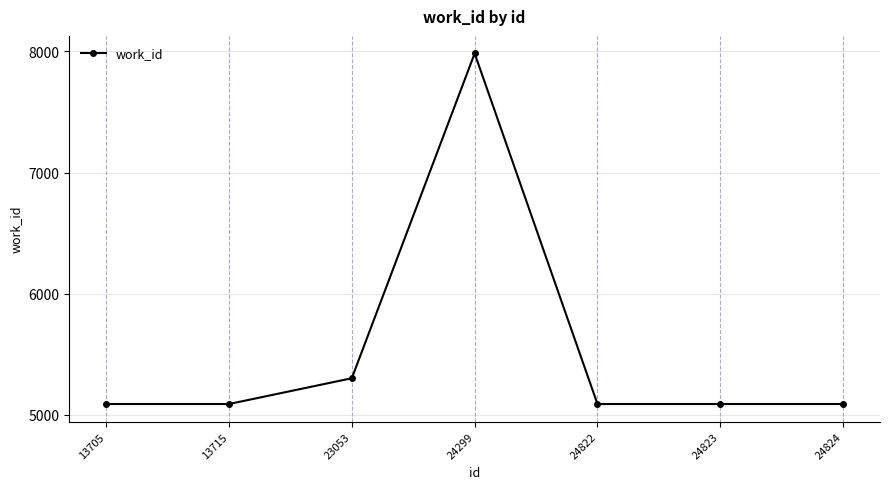

Does the chart display data point markers on the line(s)?

Yes